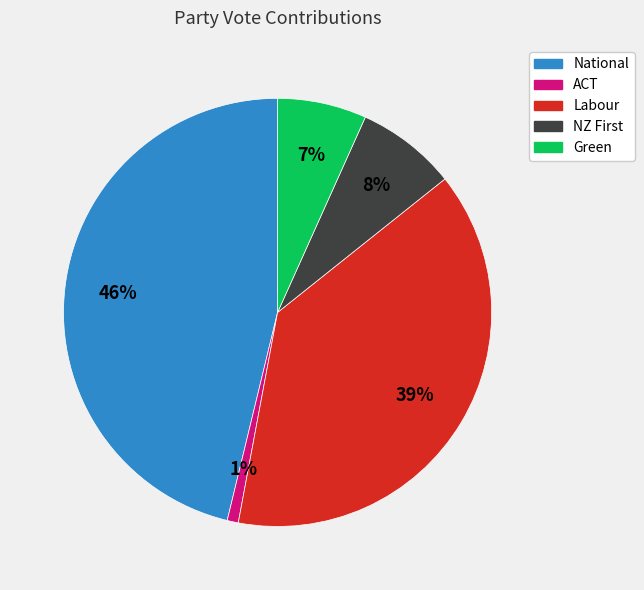

To the nearest percent, what is the average slice percentage?

20%